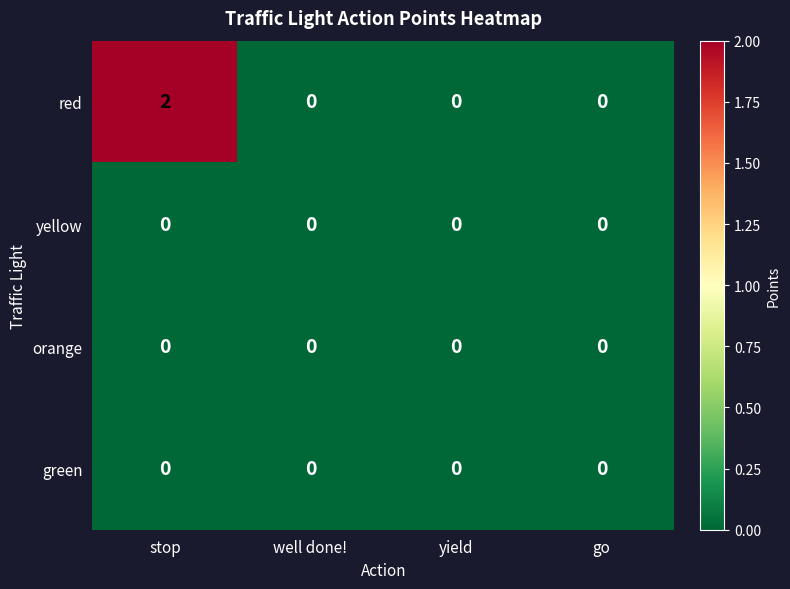

Count the number of categories in the chart.

4